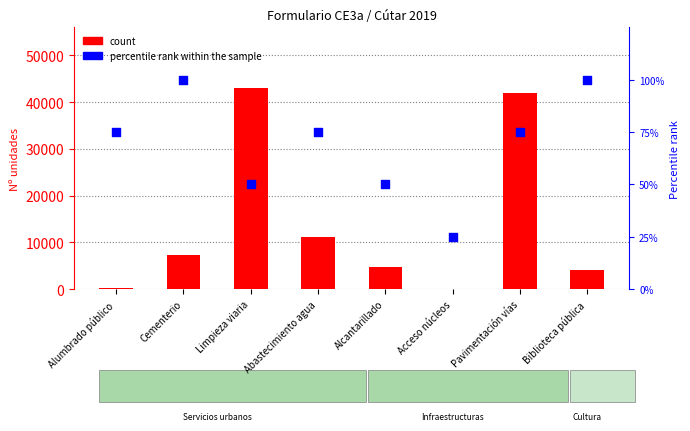

What are all the series names shown in the legend?

count, percentile rank within the sample